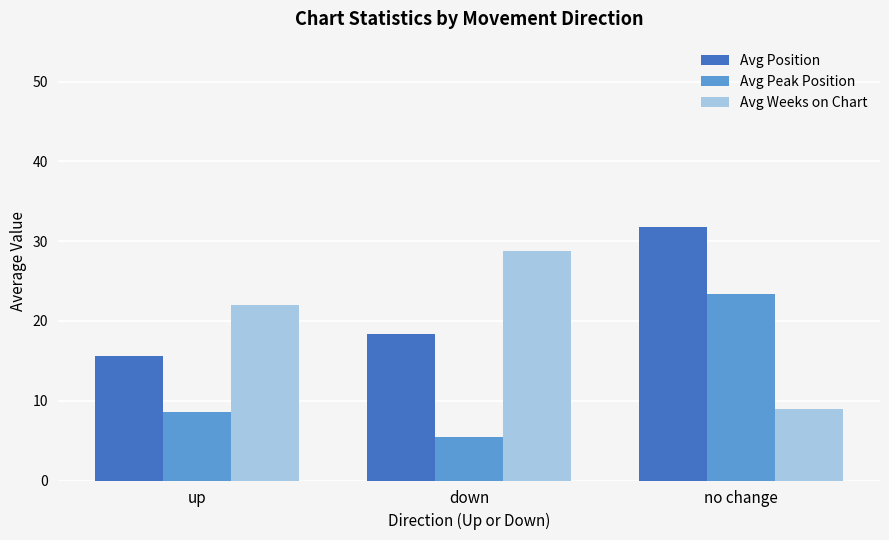

At how many categories does at least one series exceed 8?

3